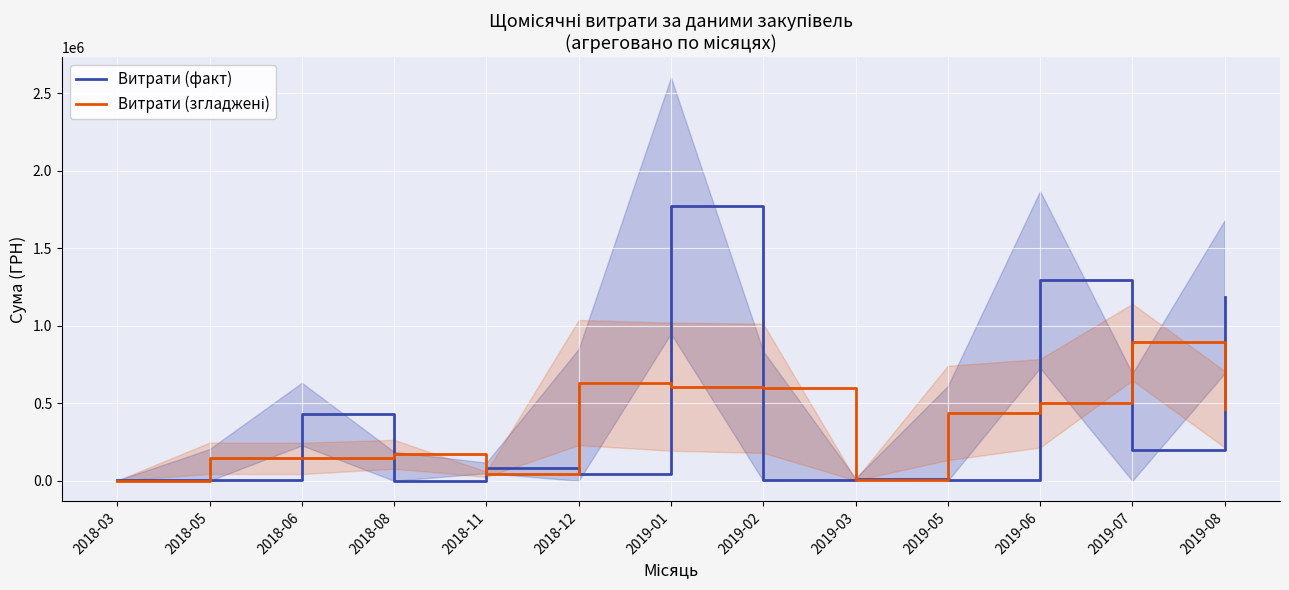

Which has a higher value, 2018-06 or 2018-11?

2018-06